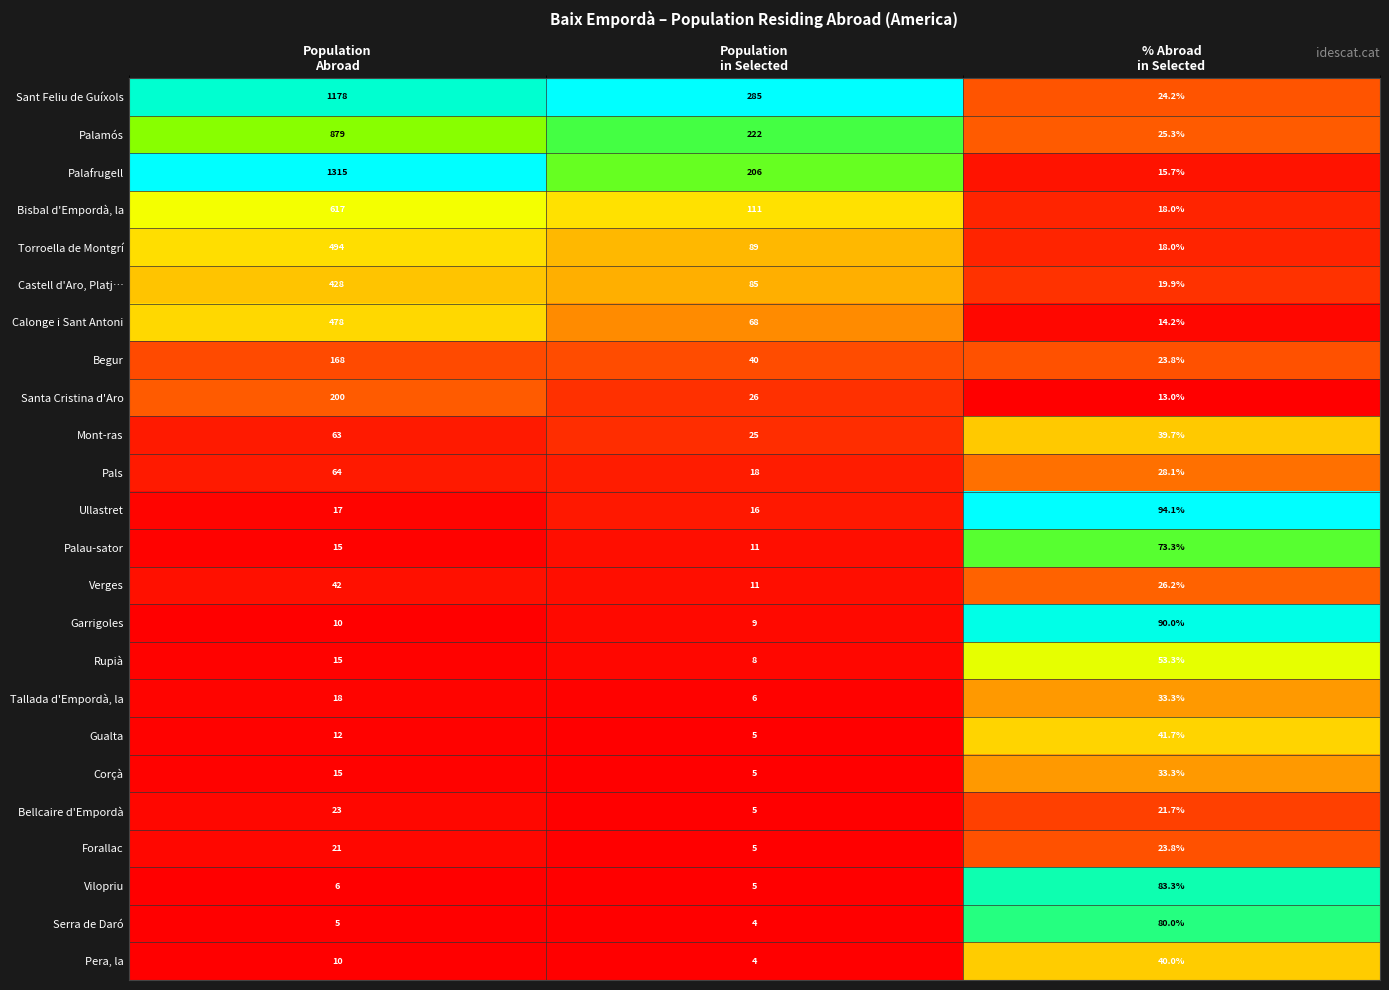

What is the highest value of the Serra de Daró series?

80.0